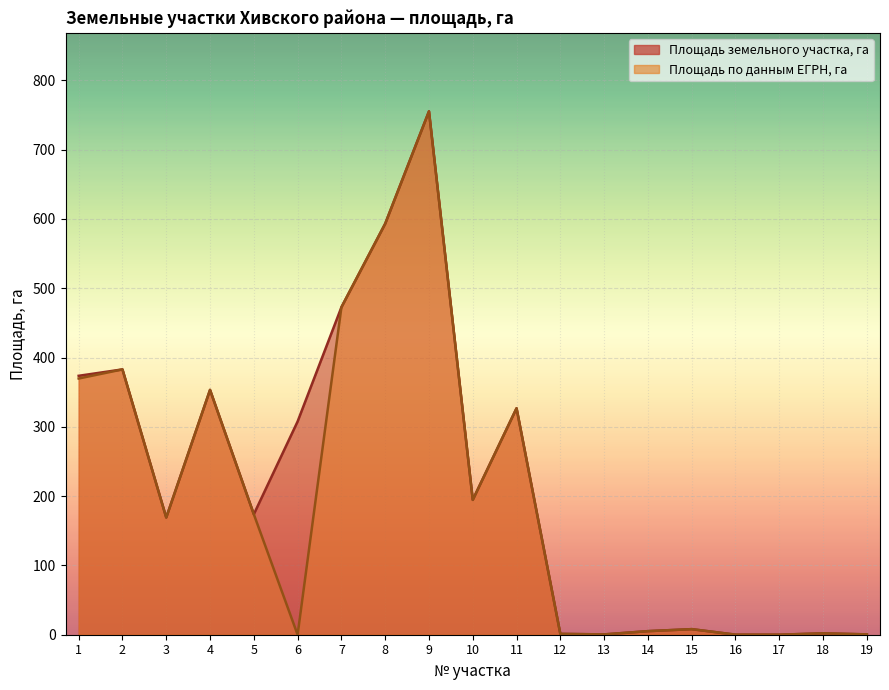

Where is Площадь земельного участка, га nearest to the value 377?

1